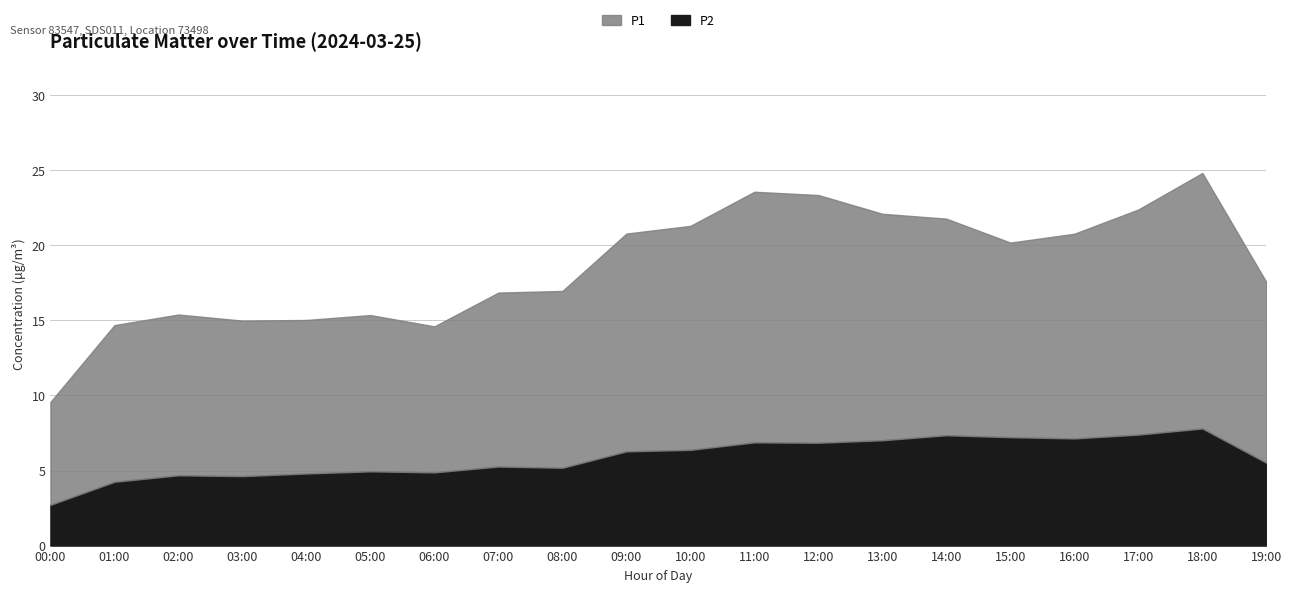

What is the difference between the maximum and minimum values in the P1 series?

10.9